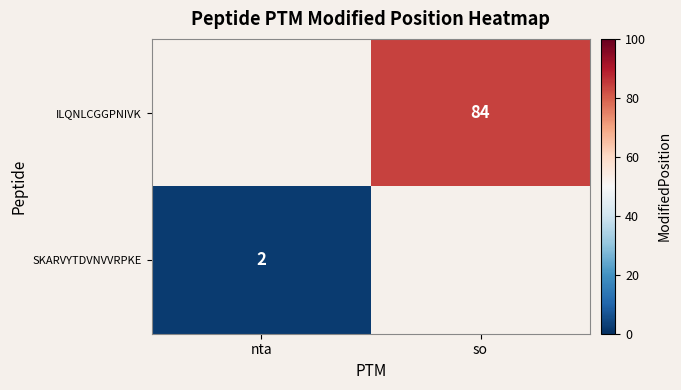

The SKARVYTDVNVVRPKE series shows 2 at nta. True or false?

True